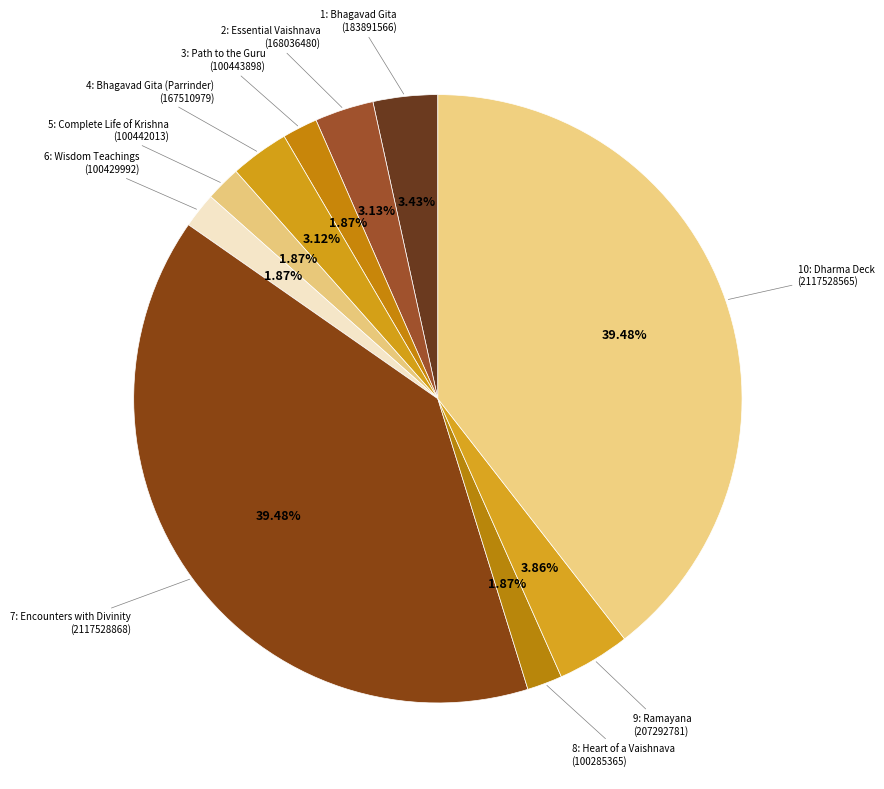

Do 6: Wisdom Teachings and 5: Complete Life of Krishna together represent more than half of the pie?

No